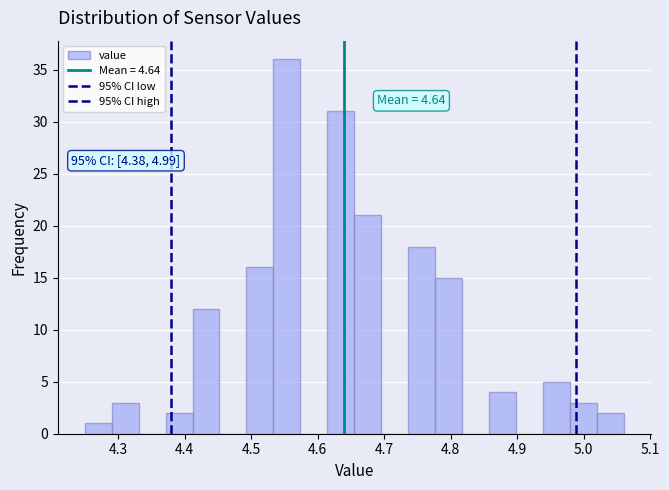

Over which range of the x-axis is the bar tallest?

4.53 to 4.57